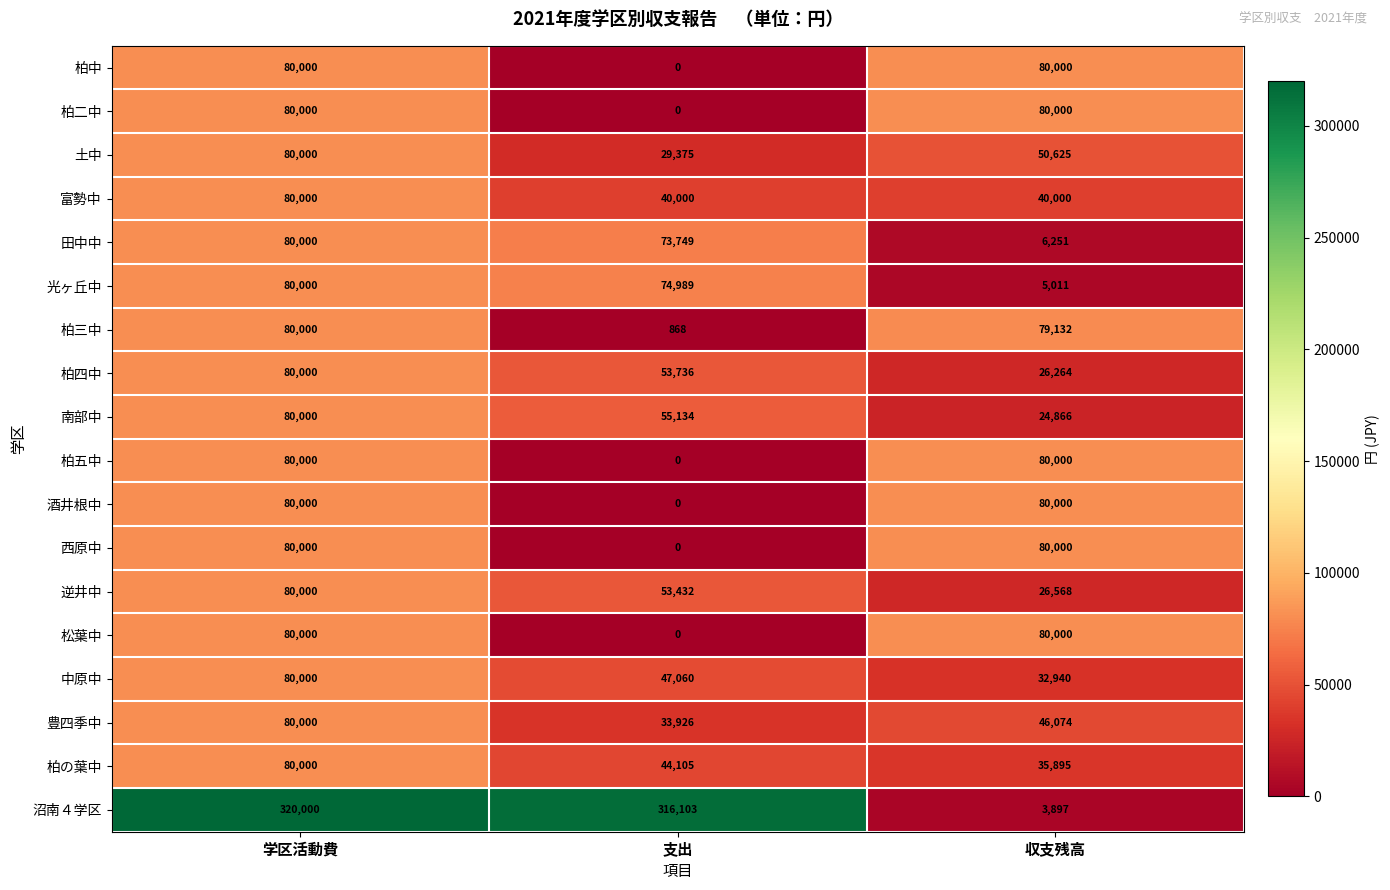

The value of 富勢中 at 支出 is 40000. True or false?

True